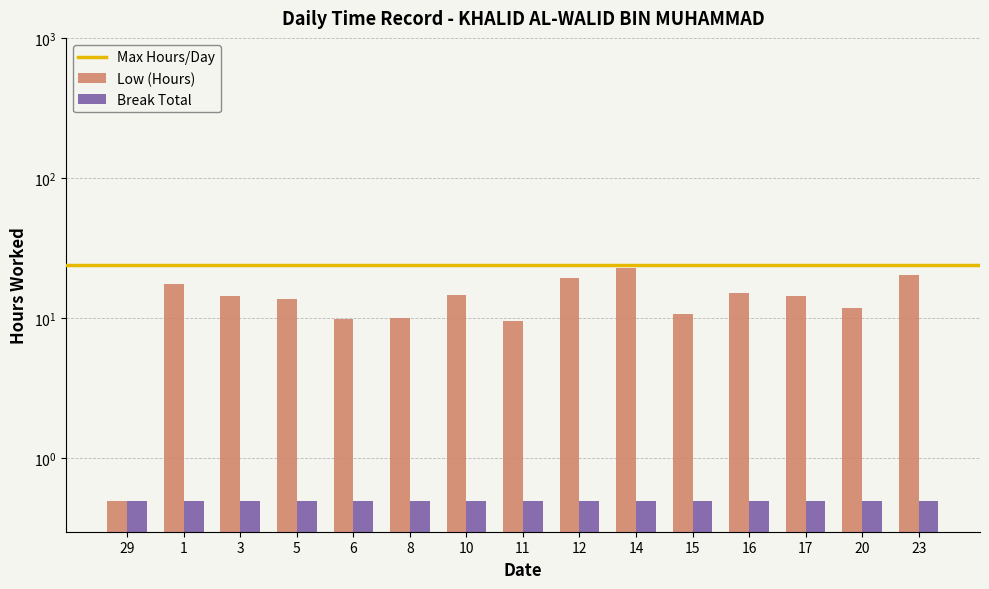

Which has a higher value, 29 or 23?

23